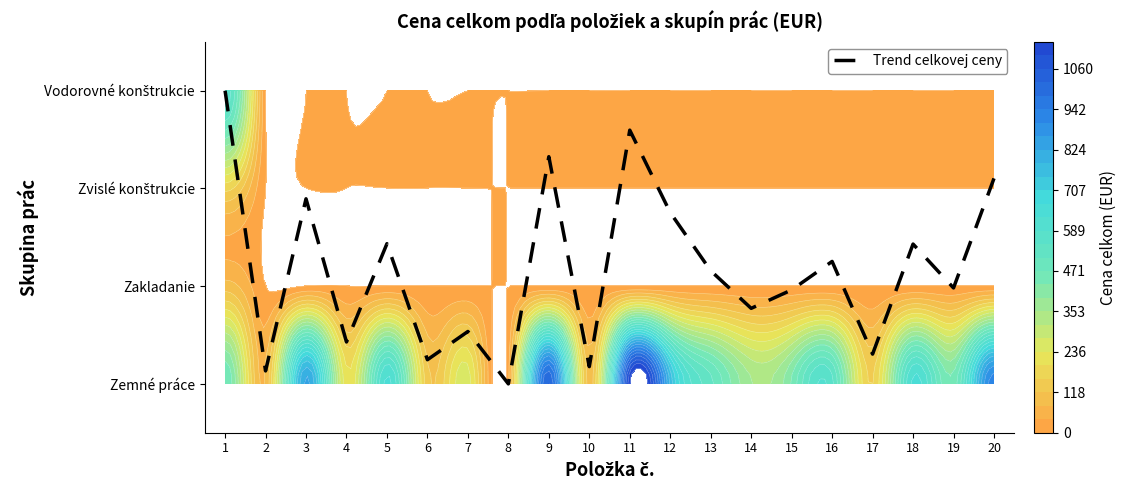

List the labels in order of value, largest first.

1, 11, 9, 20, 3, 12, 5, 18, 16, 13, 19, 15, 14, 7, 4, 17, 6, 10, 2, 8